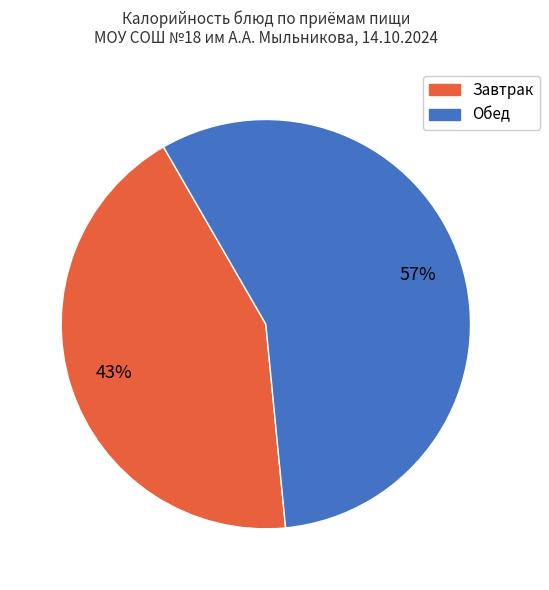

Does any single category account for the majority?

Yes